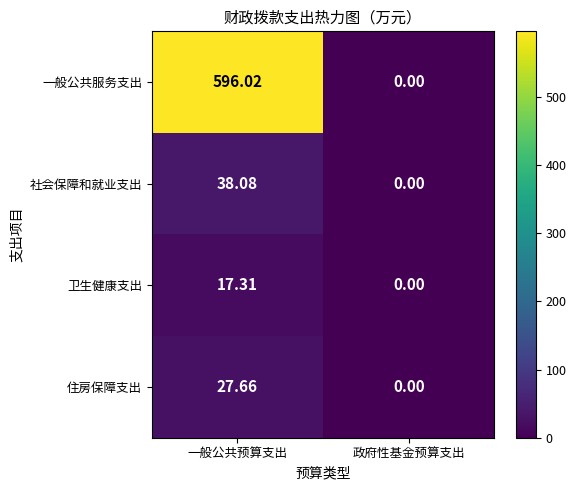

Between 一般公共预算支出 and 政府性基金预算支出, which series saw the biggest shift?

一般公共服务支出